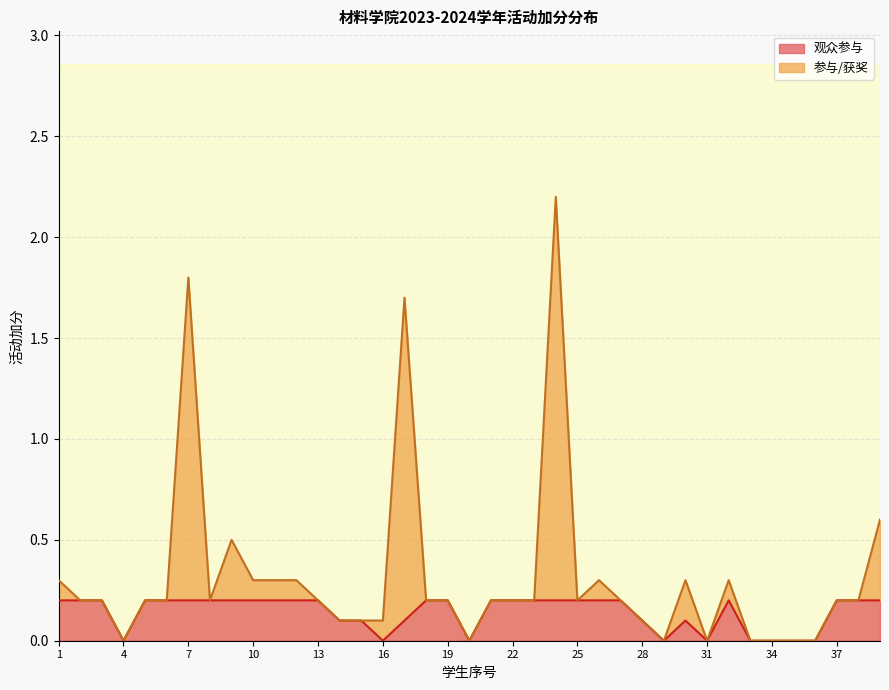

True or false: 观众参与 and 参与/获奖 cross at least once.

False